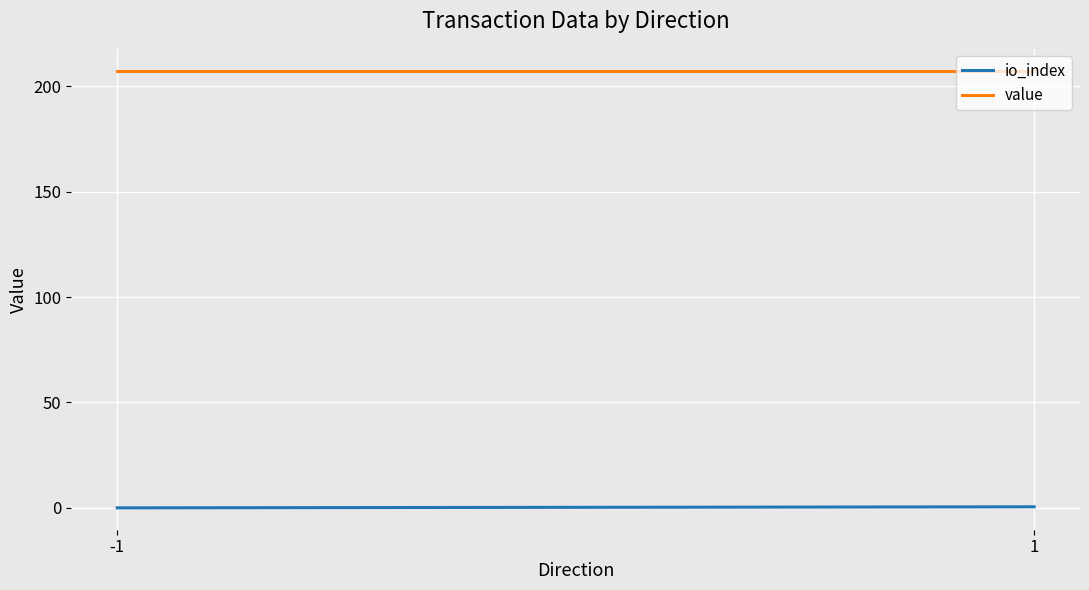

Which series has the widest spread of values?

io_index